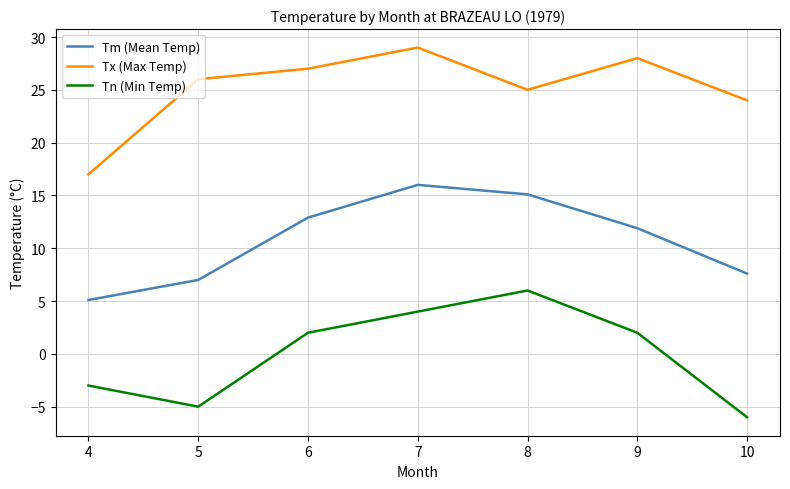

What are all the series names shown in the legend?

Tm (Mean Temp), Tx (Max Temp), Tn (Min Temp)